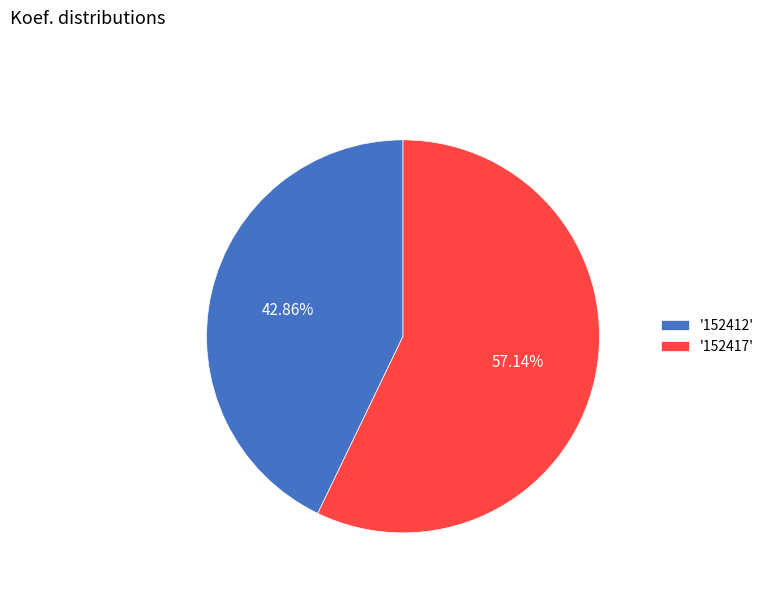

Which category has the biggest portion of the pie?

'152417'